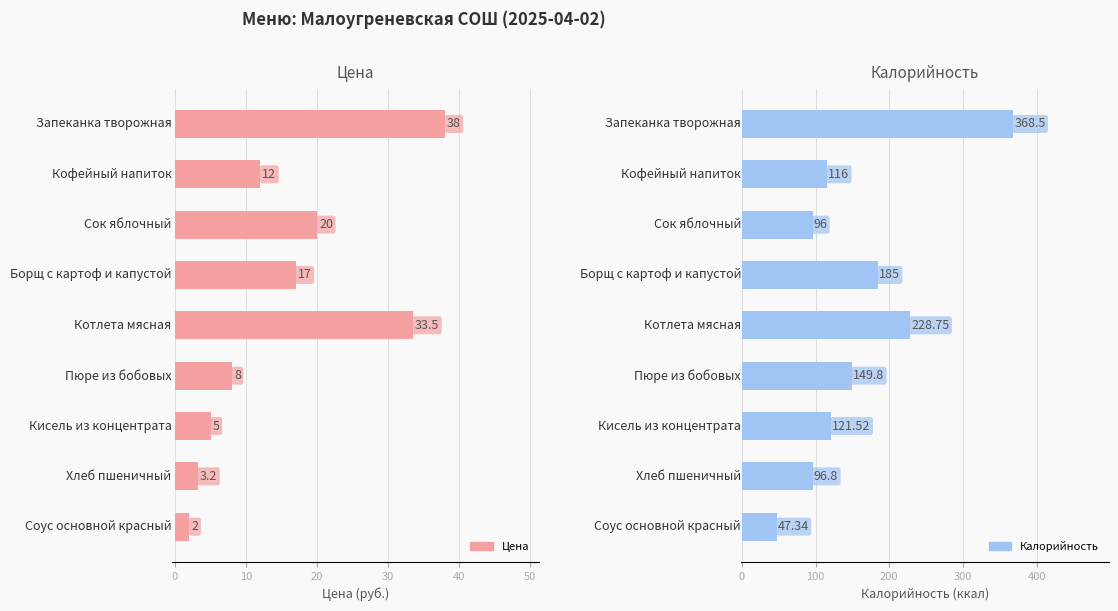

What is the greatest value displayed?

368.5